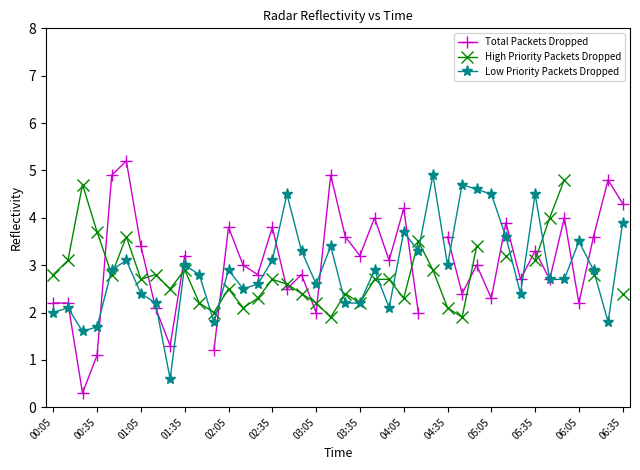

How many values in the High Priority Packets Dropped series are below 2?

2